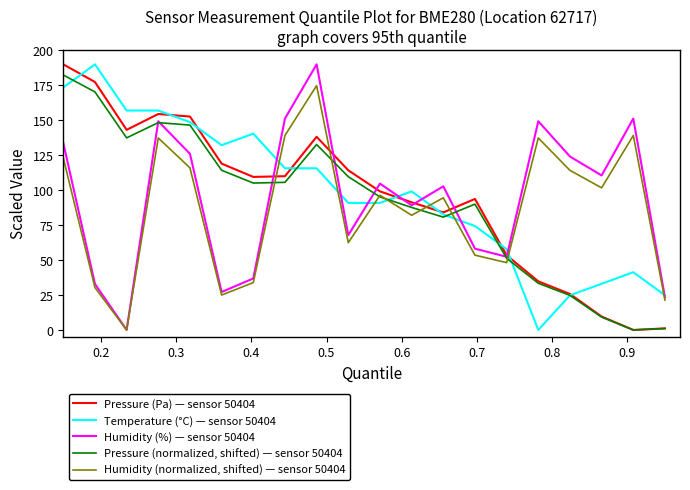

What are all the series names shown in the legend?

Pressure (Pa) — sensor 50404, Temperature (°C) — sensor 50404, Humidity (%) — sensor 50404, Pressure (normalized, shifted) — sensor 50404, Humidity (normalized, shifted) — sensor 50404